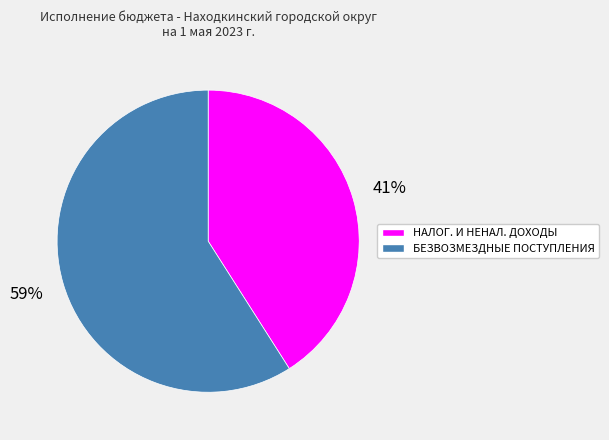

To the nearest percent, what is the difference between the largest and smallest slice percentages?

18%